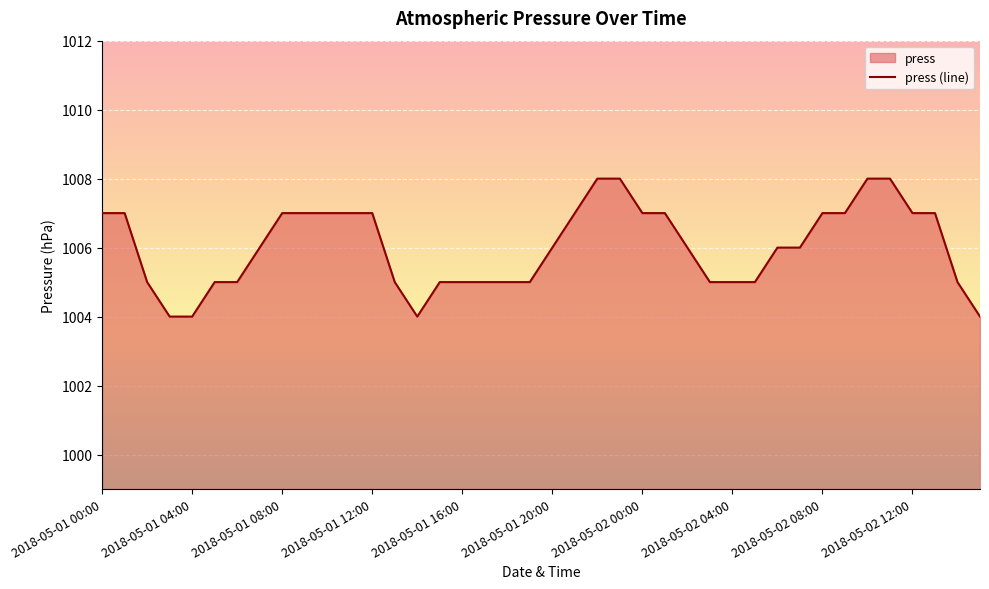

How many lines are shown in the chart?

1